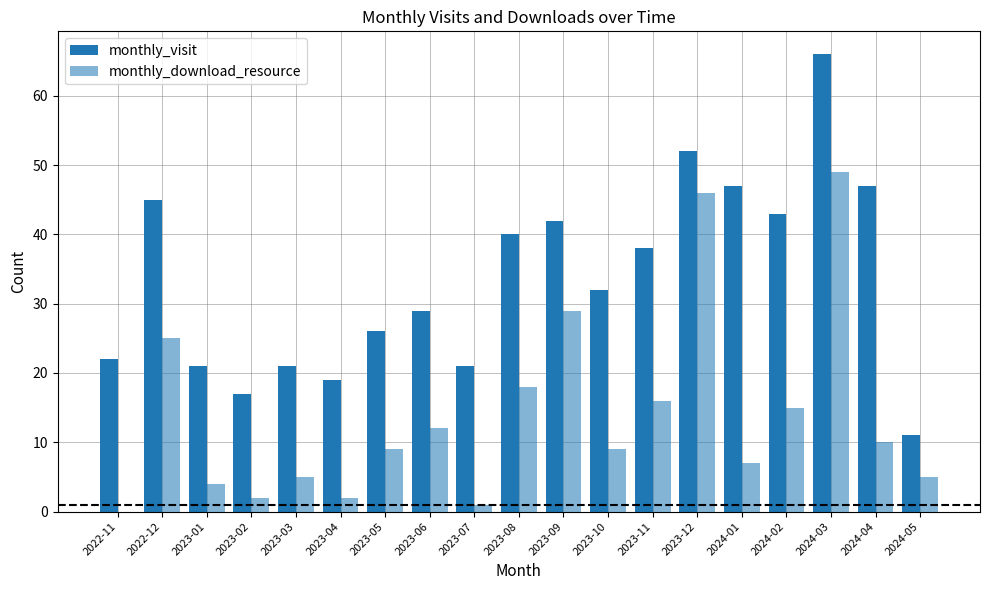

Does the chart contain stacked bars?

No